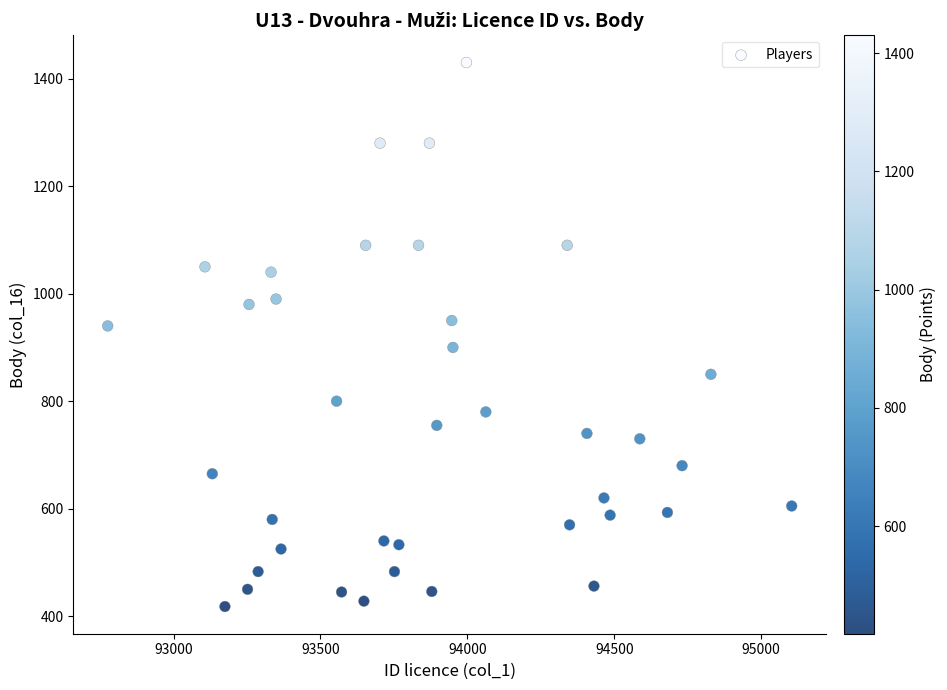

What is the range of Y values (max minus min)?

1012